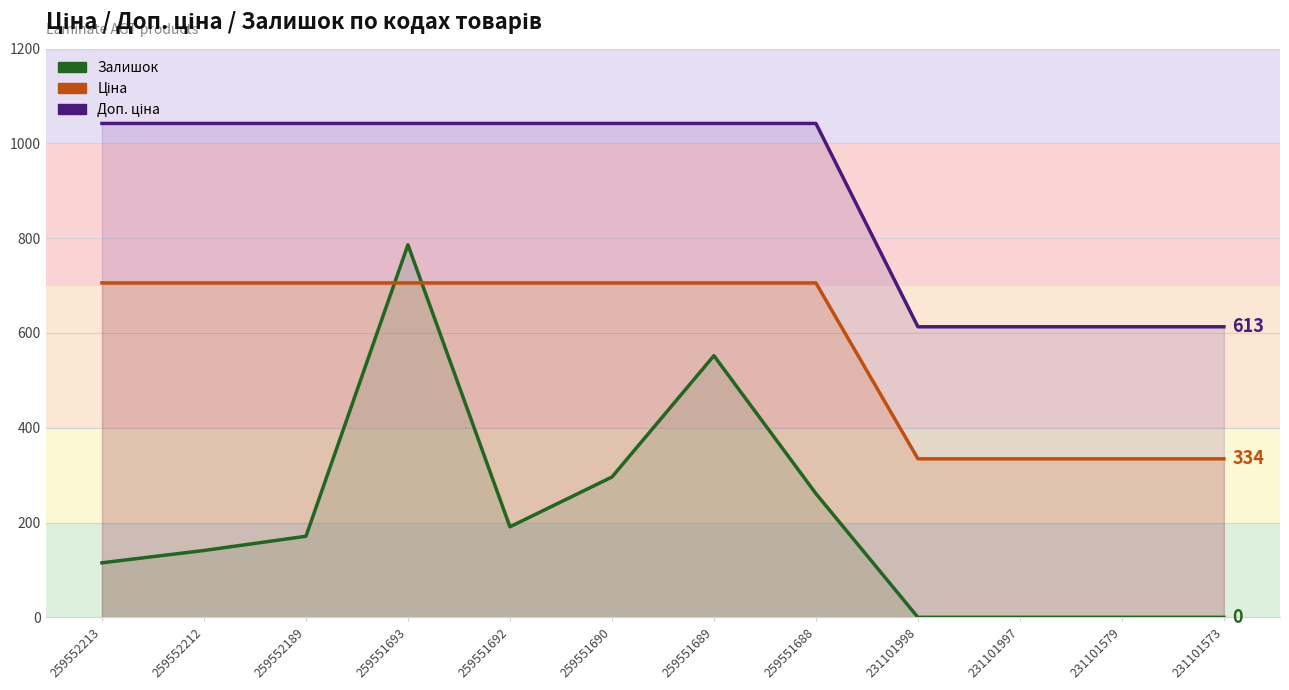

At which category is the sum across all series the highest?

259551693